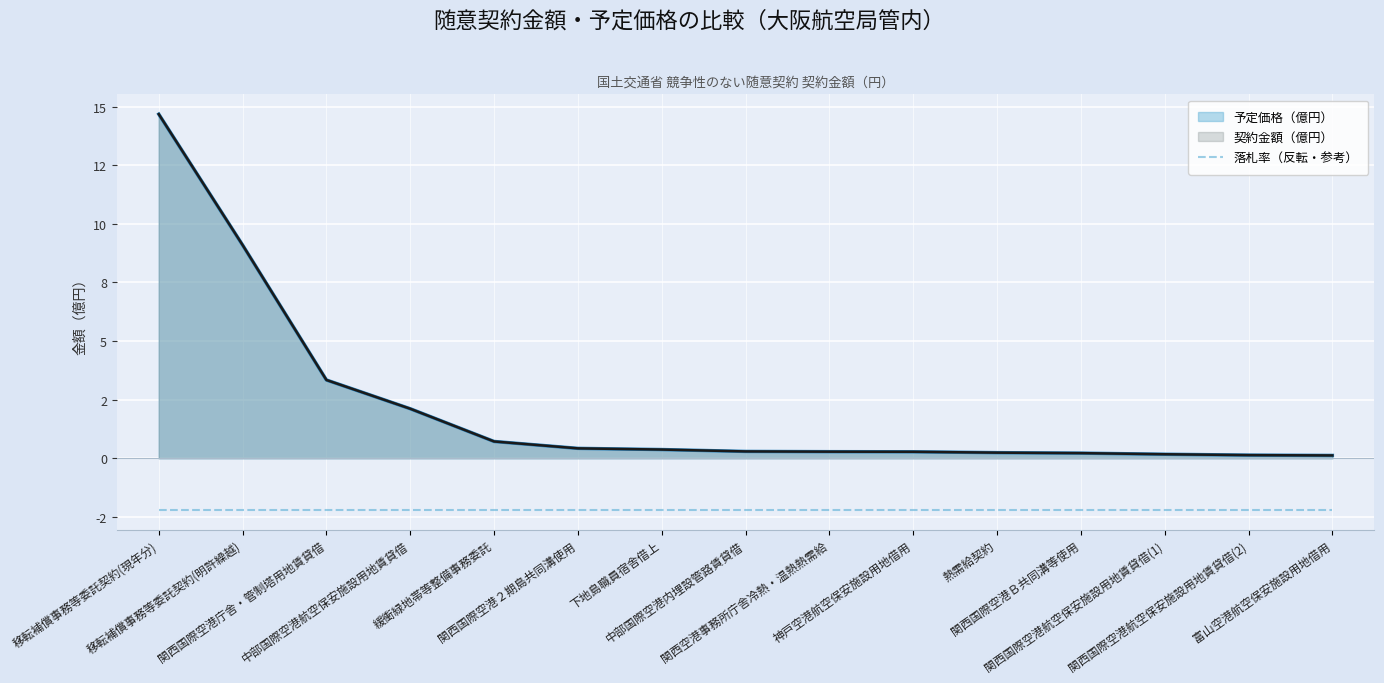

What is the difference between the maximum and minimum values in the 契約金額 series?

14.6